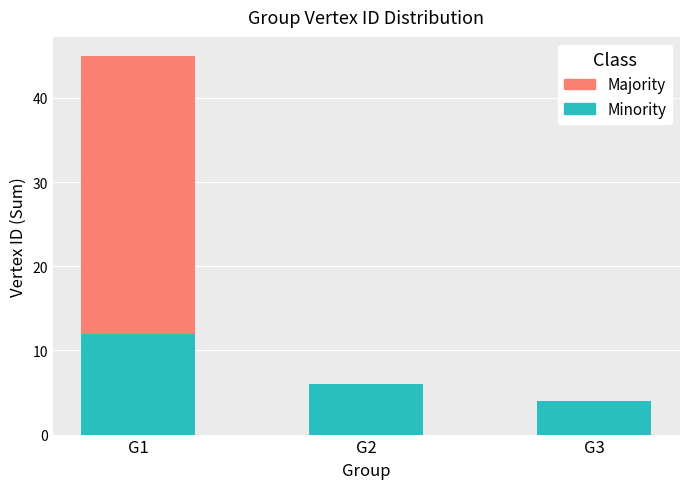

True or false: Minority has a value of 4 at G3.

True